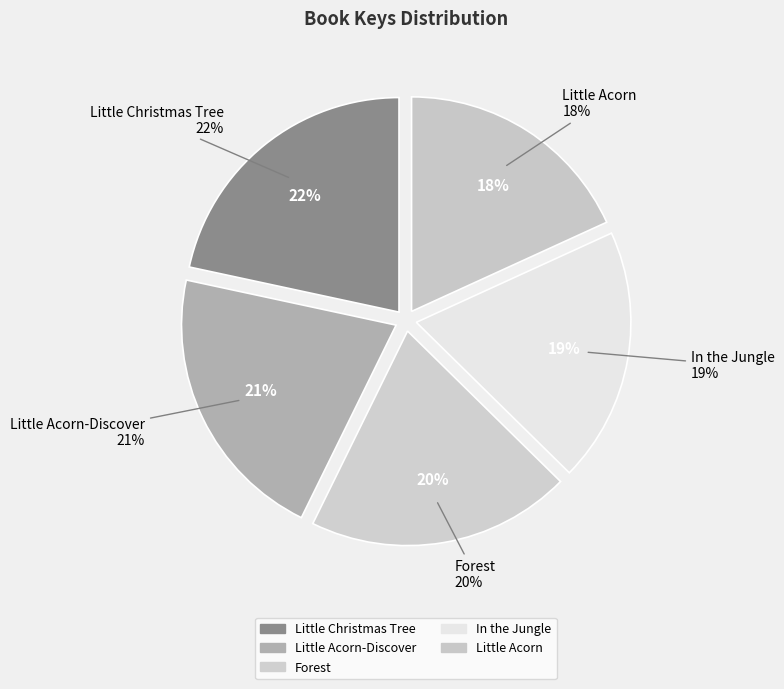

True or false: Nature Stories: Little Christmas Tree accounts for 12% of the total.

False